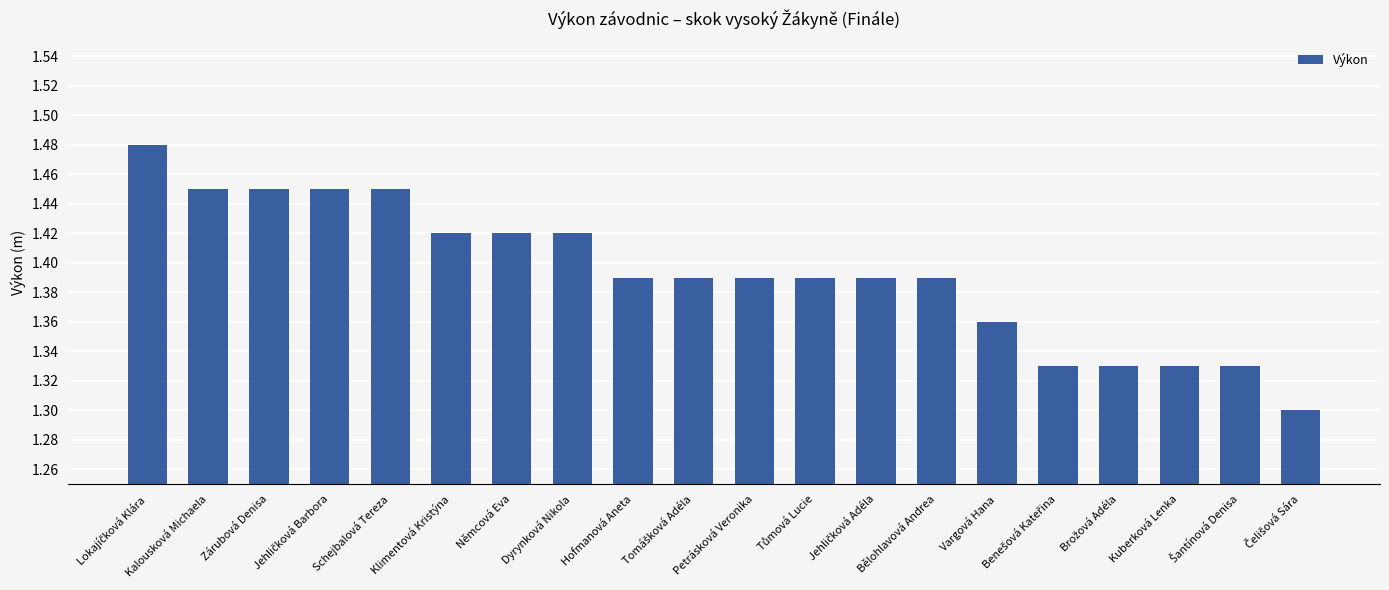

What is the sum of all values?

27.9